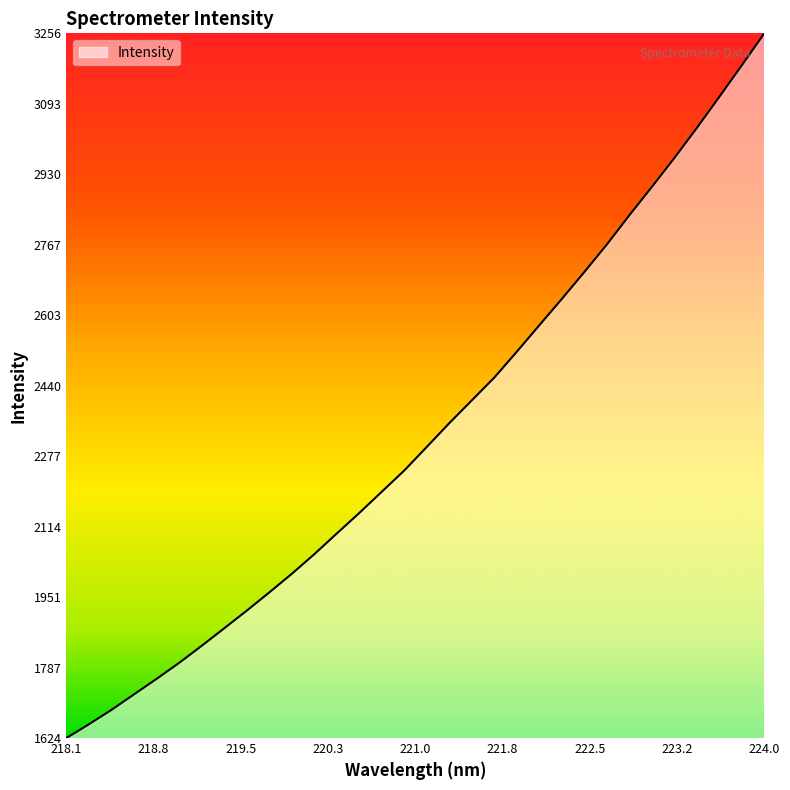

What is the minimum value shown in the chart?

1624.3